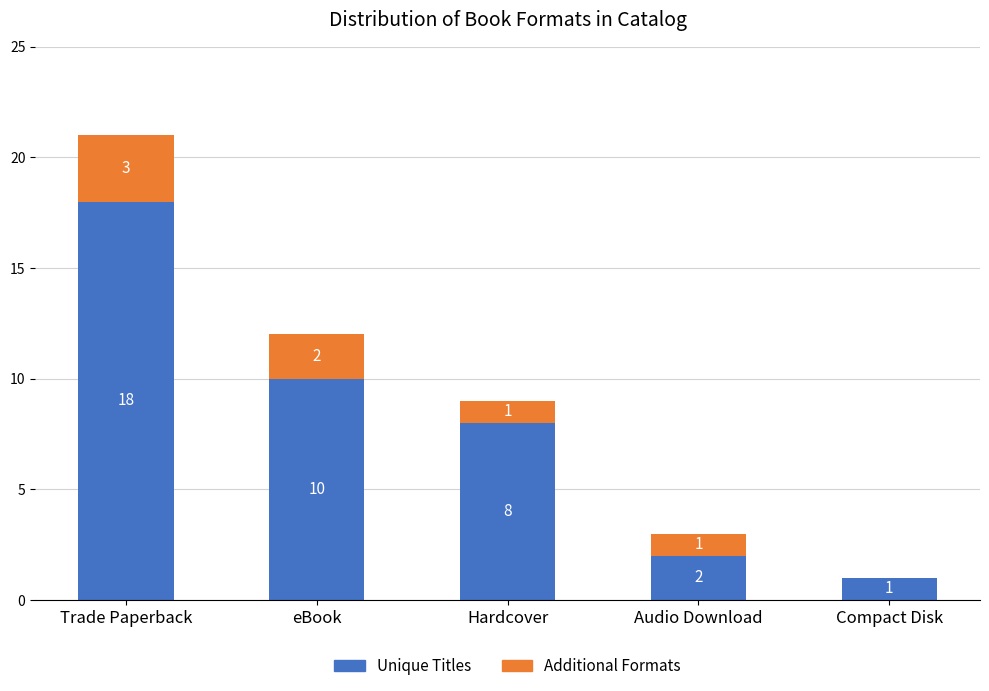

How many categories are shown in the chart?

5